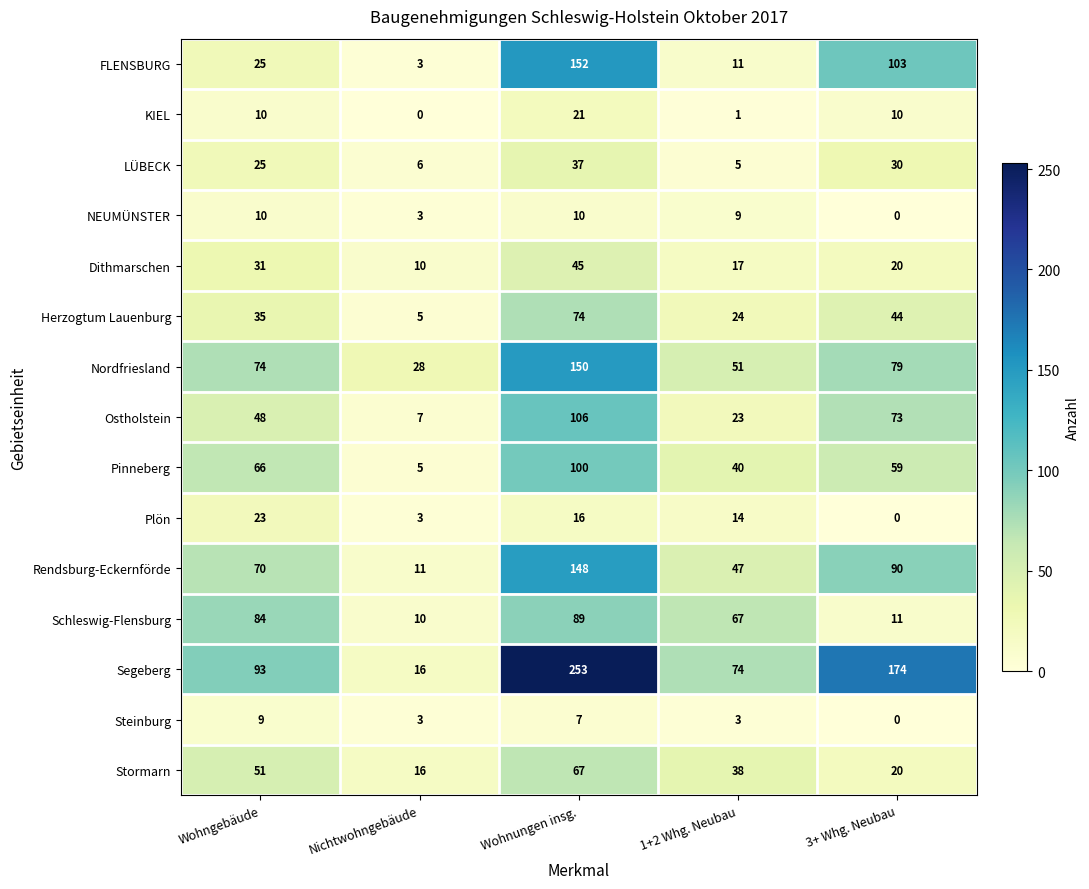

Which series has the widest spread of values?

Segeberg